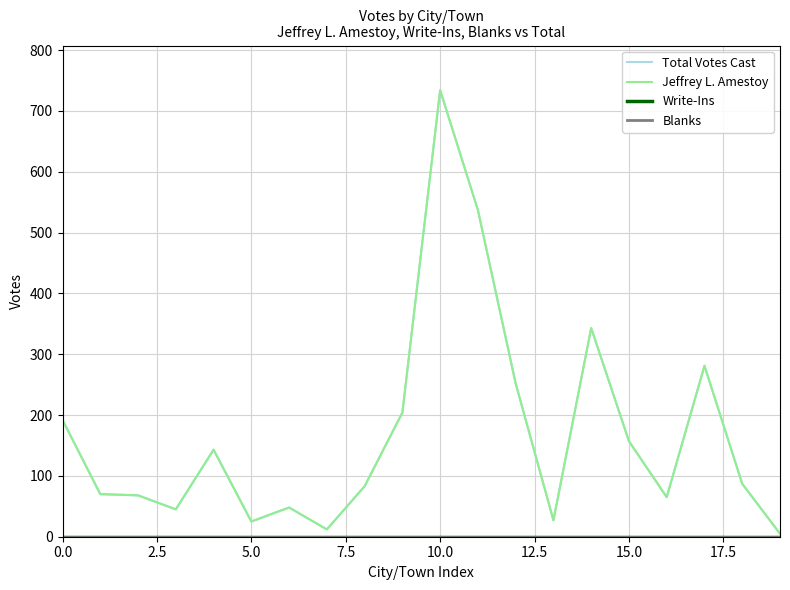

How many lines are shown in the chart?

4